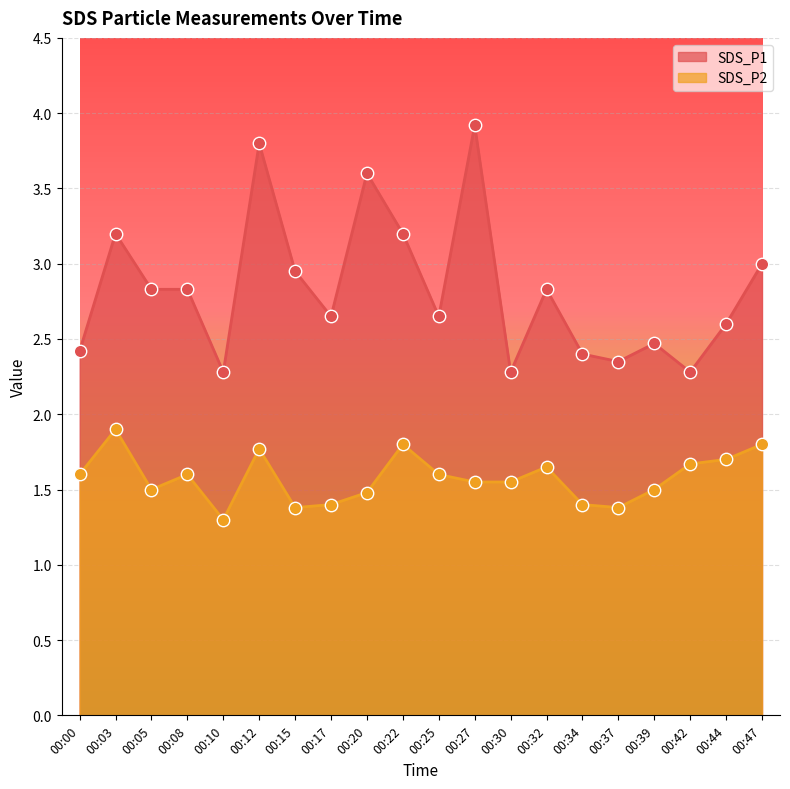

Is the value of SDS_P1 at 00:10 greater than the value of SDS_P2 at 00:34?

Yes